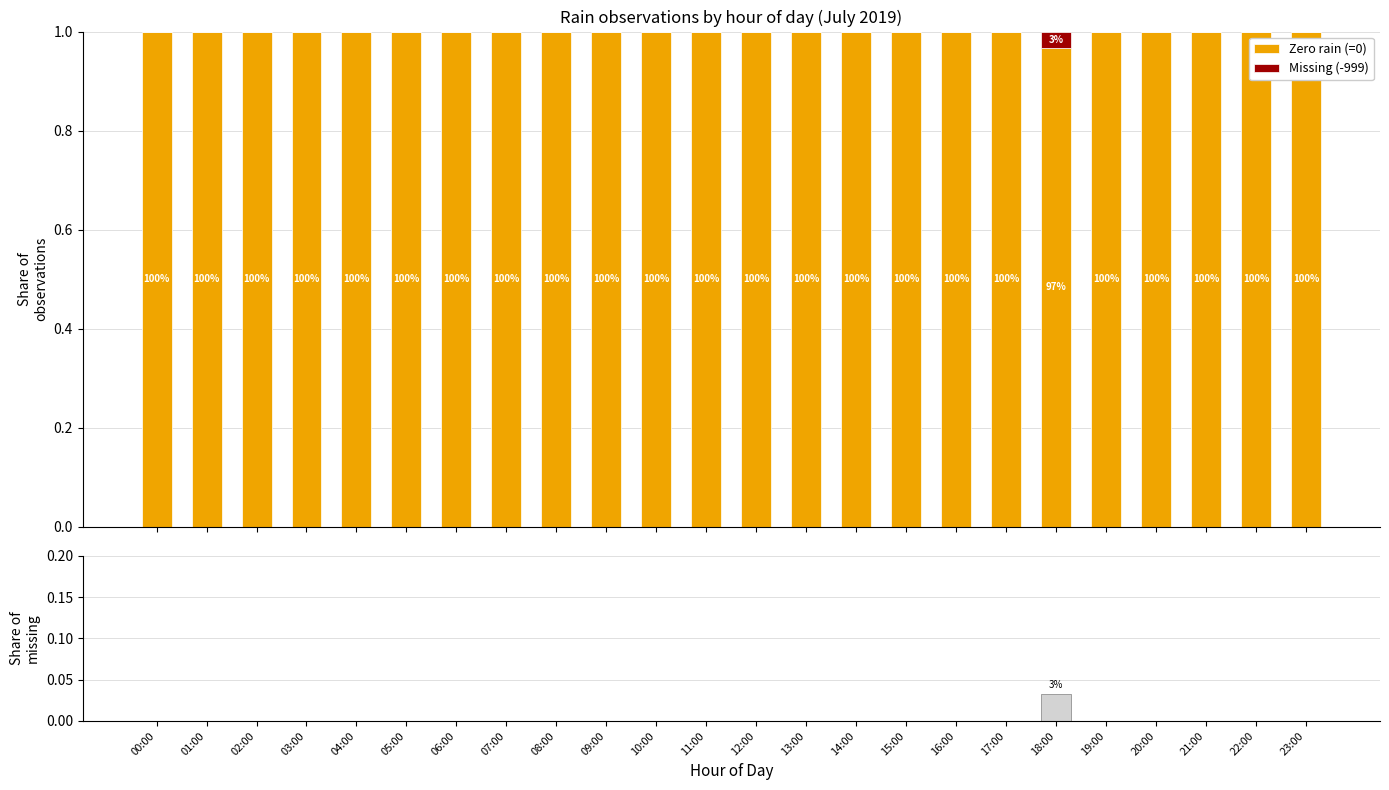

Rank the categories by Zero rain (=0) value from highest to lowest.

00:00, 01:00, 02:00, 03:00, 04:00, 05:00, 06:00, 07:00, 08:00, 09:00, 10:00, 11:00, 12:00, 13:00, 14:00, 15:00, 16:00, 17:00, 19:00, 20:00, 21:00, 22:00, 23:00, 18:00